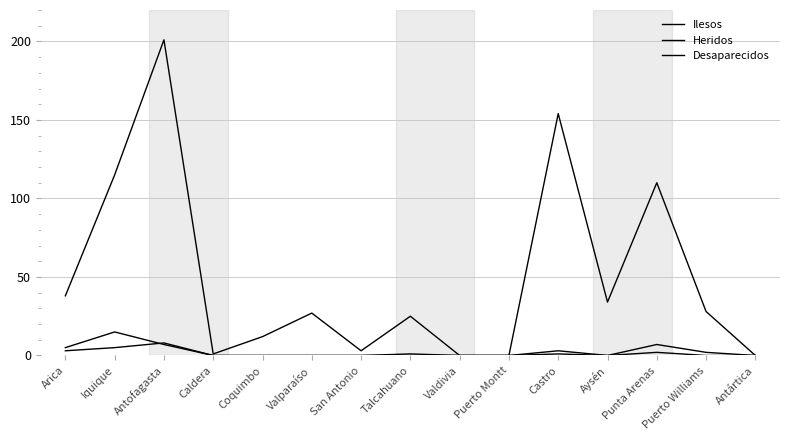

Is this an area chart (filled region under the line)?

No